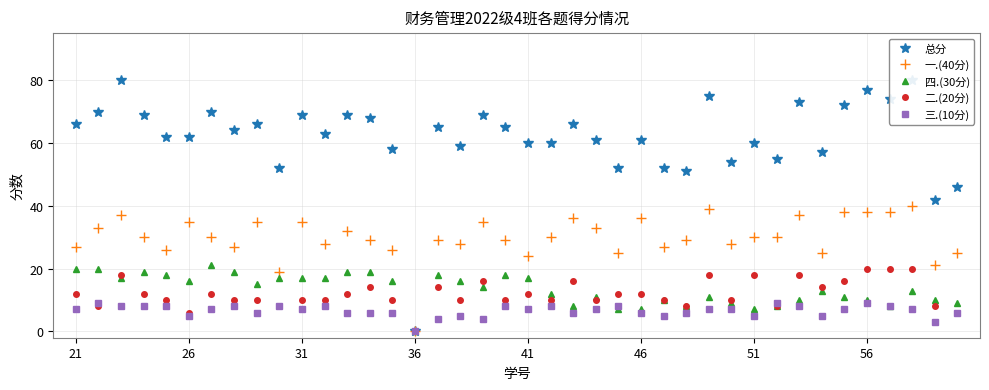

How many lines are shown in the chart?

5